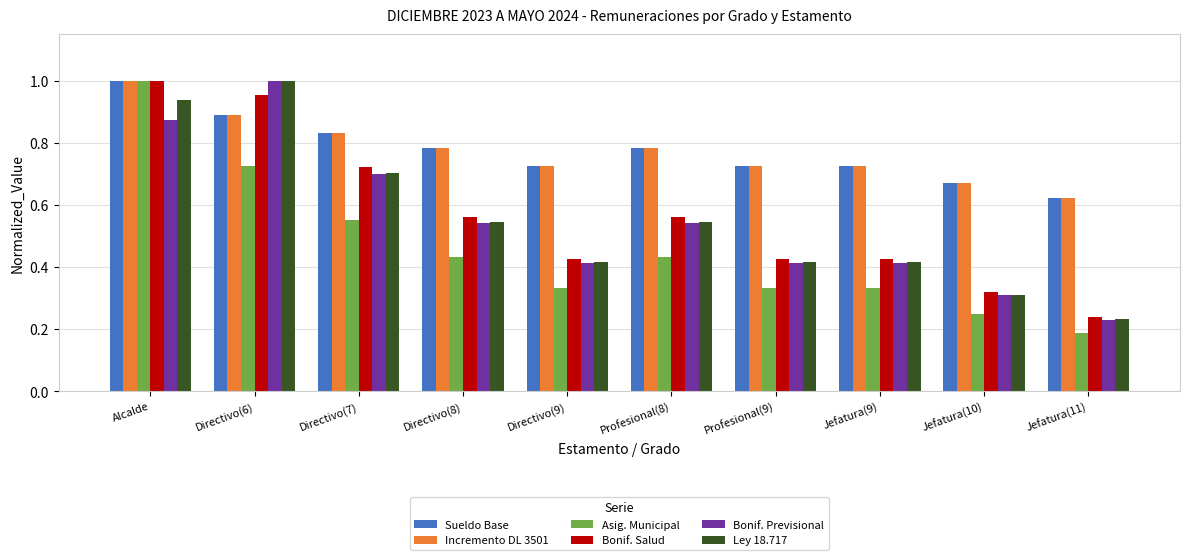

At how many categories does at least one series exceed 0?

10